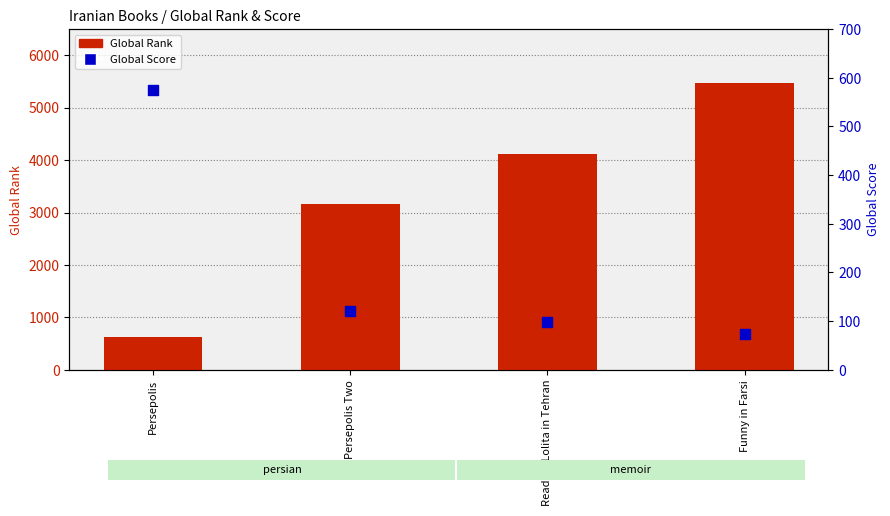

Which series has the widest spread of Y values?

Global Rank